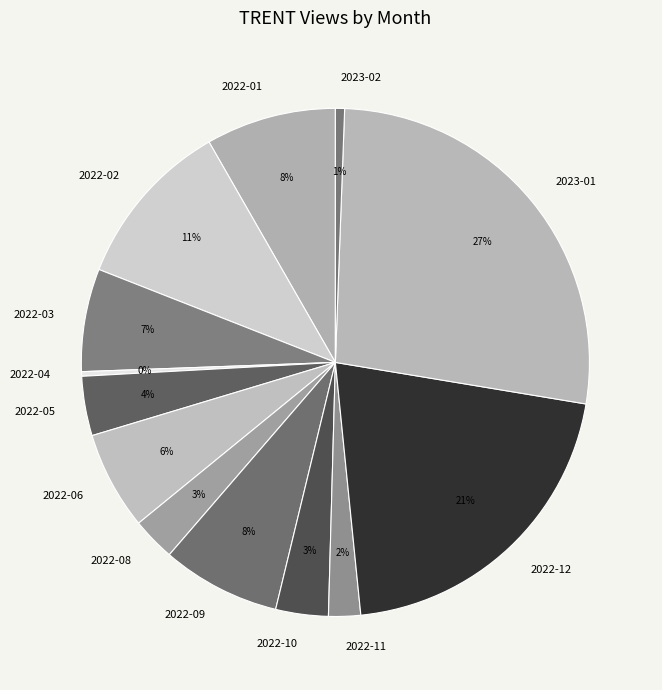

What percentage is the 2022-09 slice, to the nearest percent?

8%